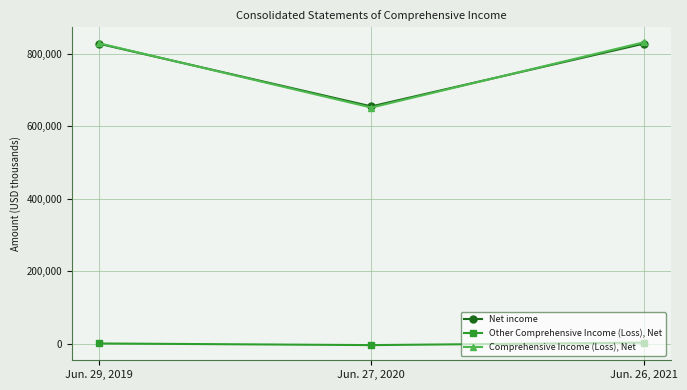

Is the value of Comprehensive Income (Loss), Net at Jun. 27, 2020 greater than the value of Other Comprehensive Income (Loss), Net at Jun. 26, 2021?

Yes